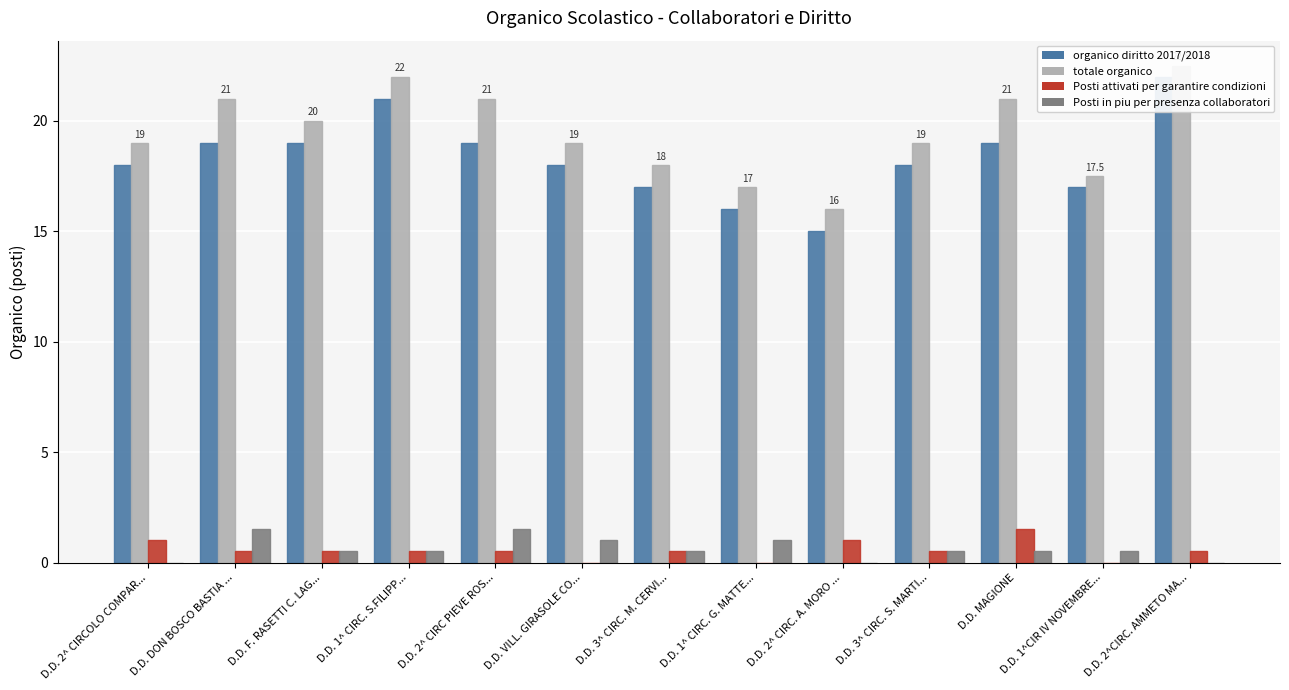

How many groups of bars are there?

13